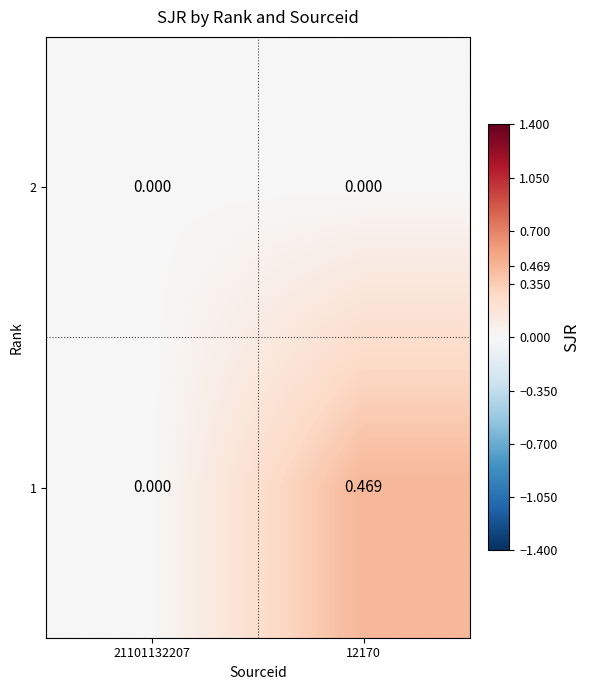

Rank the series at 12170 from highest to lowest value.

1, 2